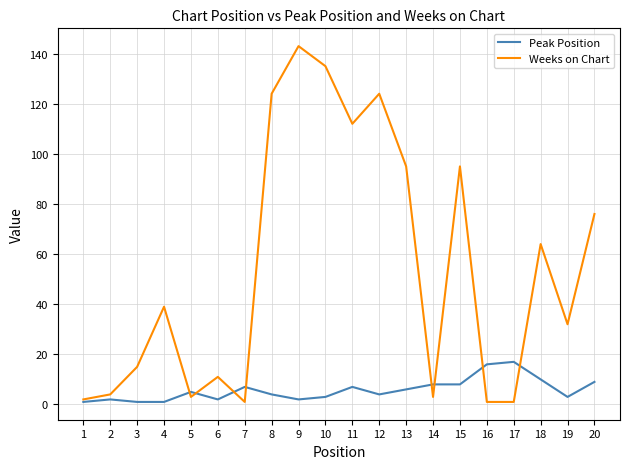

Which series changed the most between 7 and 9?

Weeks on Chart